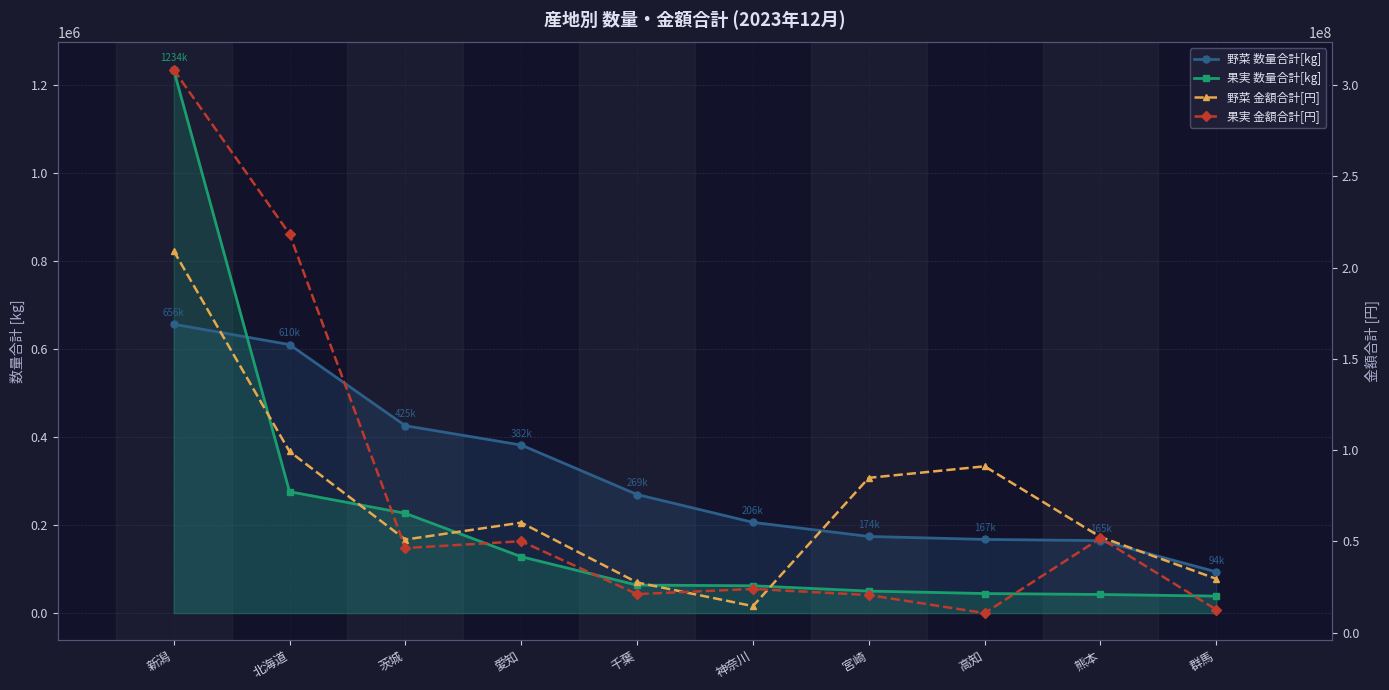

What is the approximate value of 果実 数量合計[kg] at 熊本?

42277